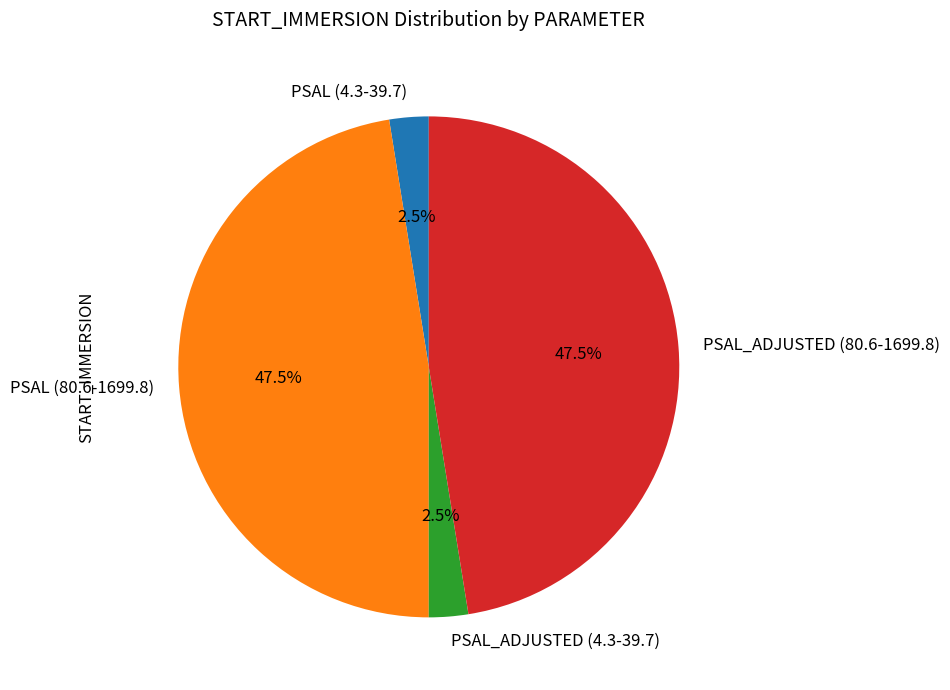

How many slices are in this pie chart?

4